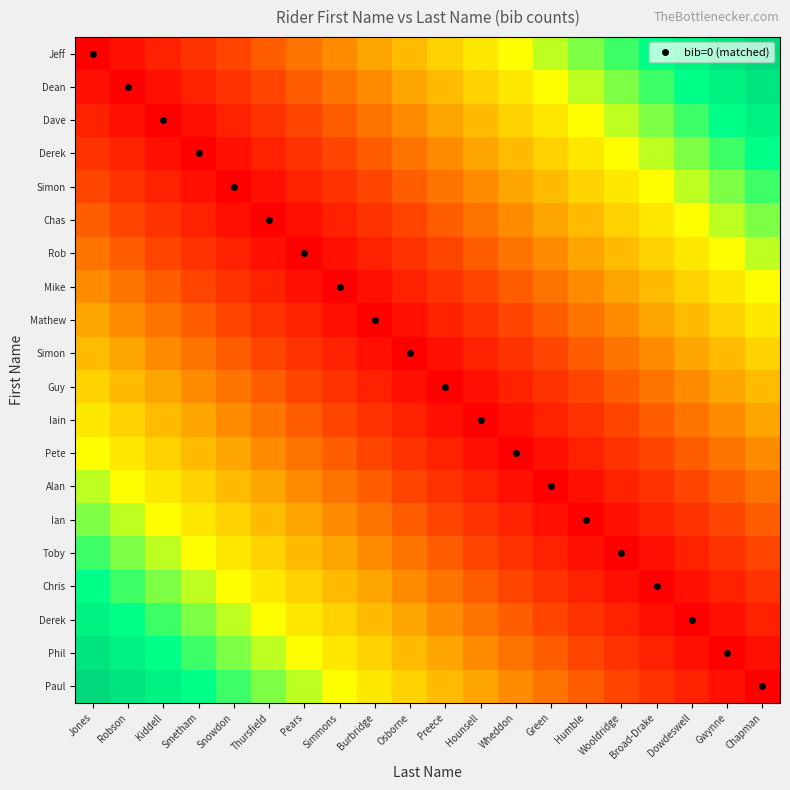

Between Broad-Drake and Osborne, which is larger?

Broad-Drake